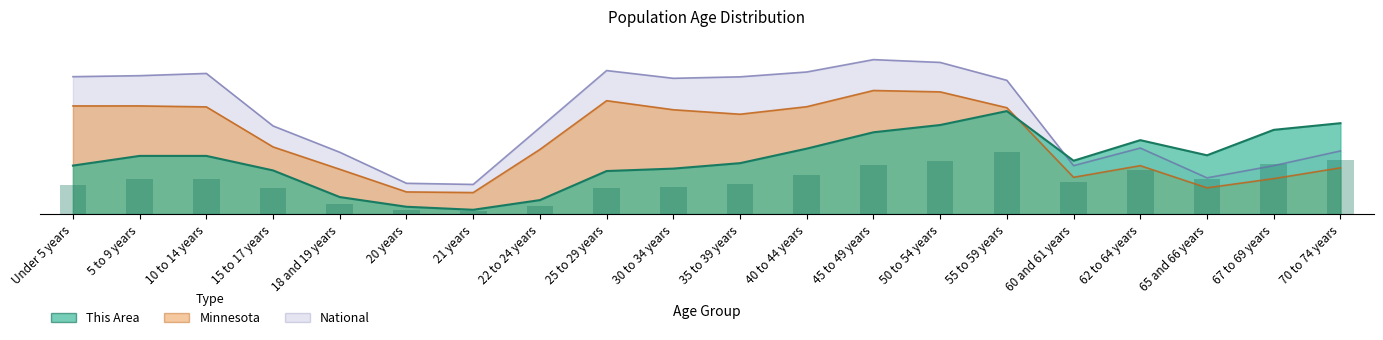

What is the difference between the highest and lowest values at 70 to 74 years?

73.7